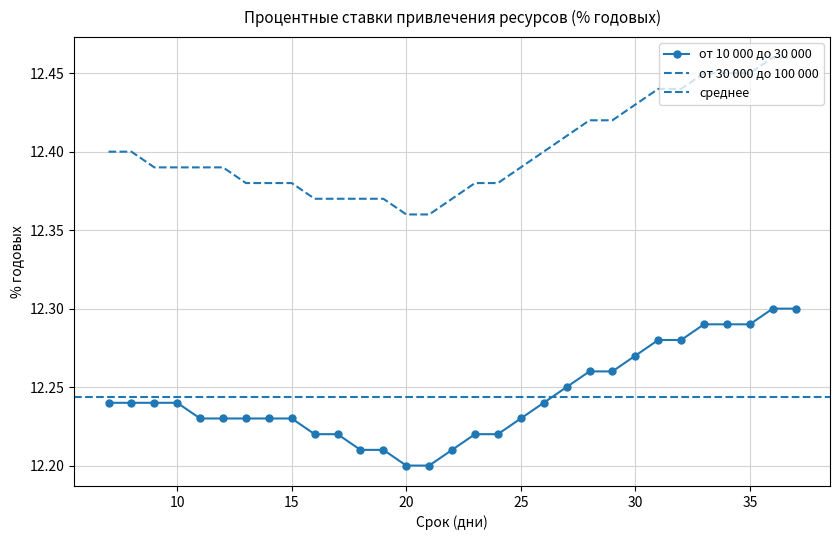

True or false: от 10 000 до 30 000 and от 30 000 до 100 000 cross at least once.

False